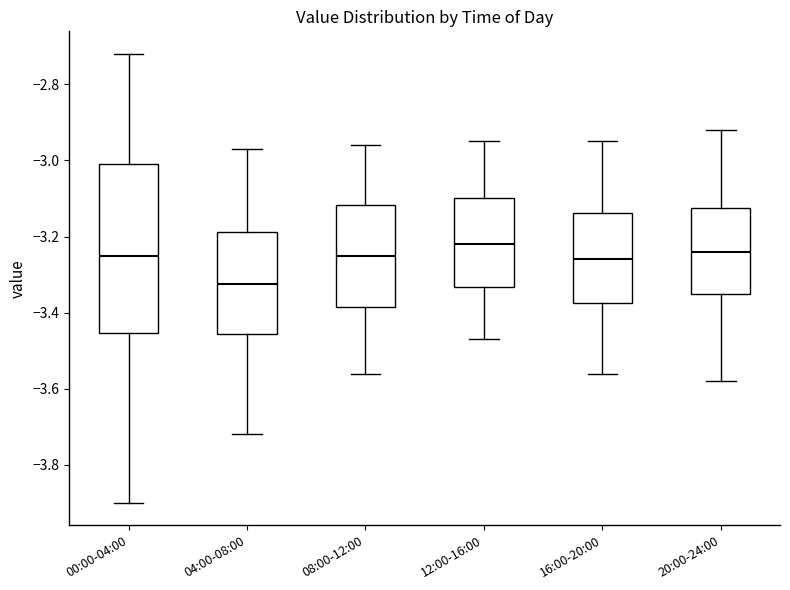

Comparing the boxes themselves (not the whiskers), which one is the tallest?

00:00-04:00